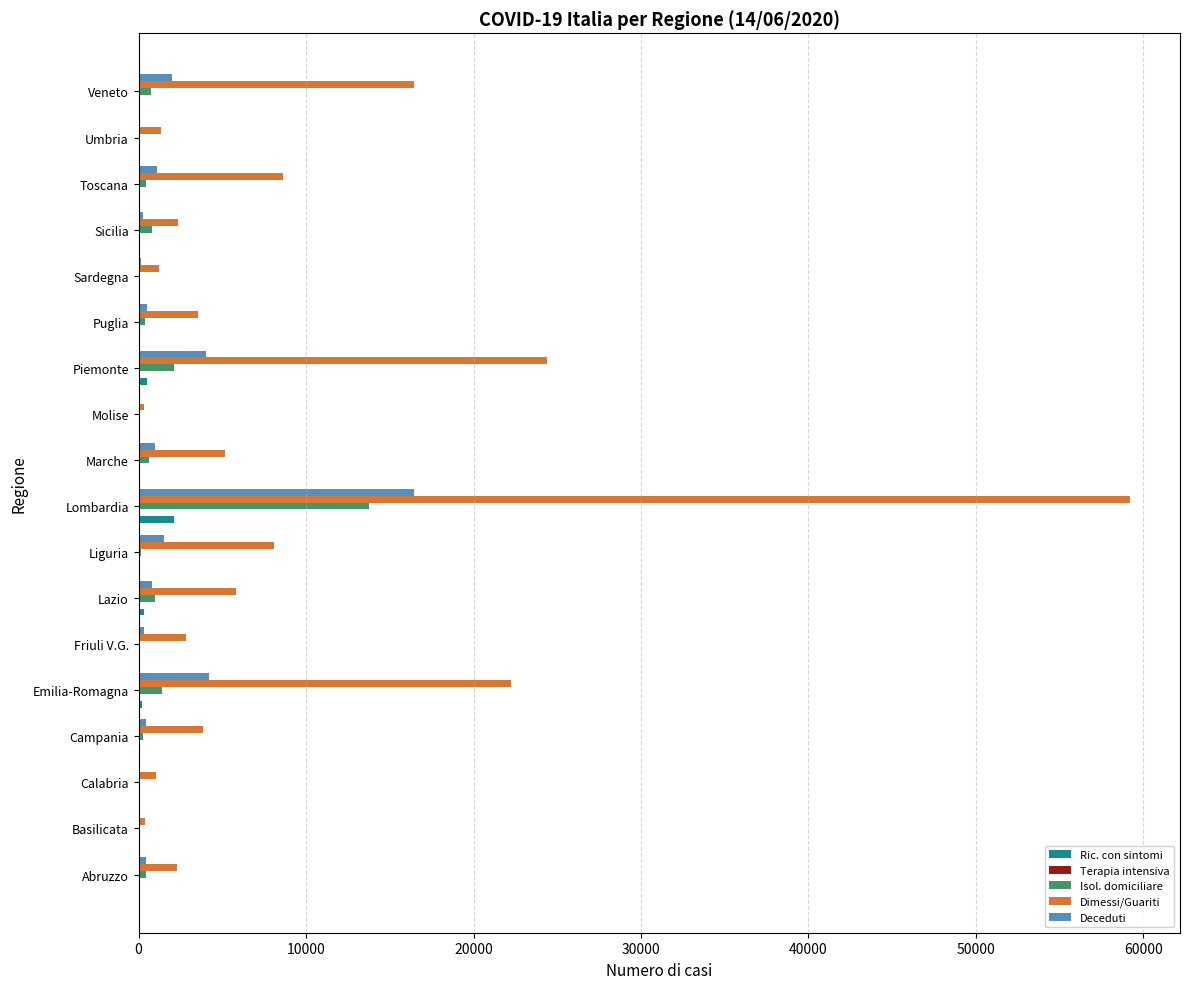

Between Basilicata and Emilia-Romagna, which series saw the biggest shift?

Dimessi/Guariti